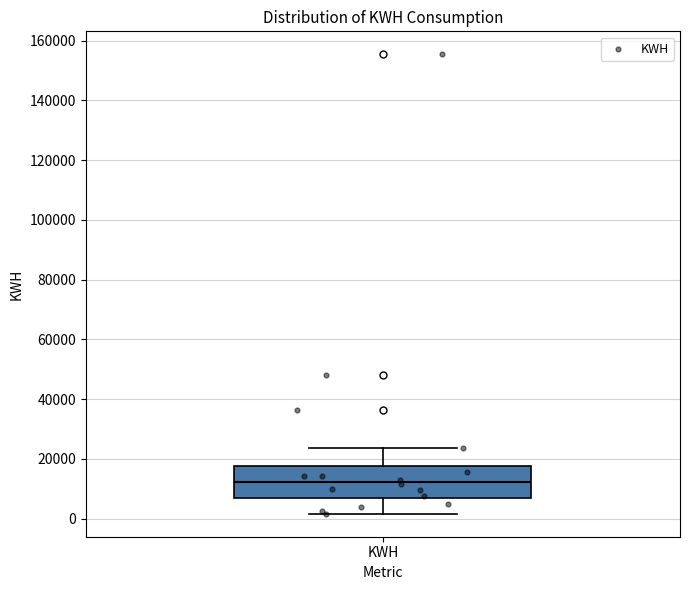

Transcribe this box plot: give where the median line is, the range the box spans, and where the two whiskers end, as read against the y-axis. The values are not printed on the chart, so give them approximately, as read against the axis.

median 12000, box 6000 to 18000, whiskers 2000 to 24000